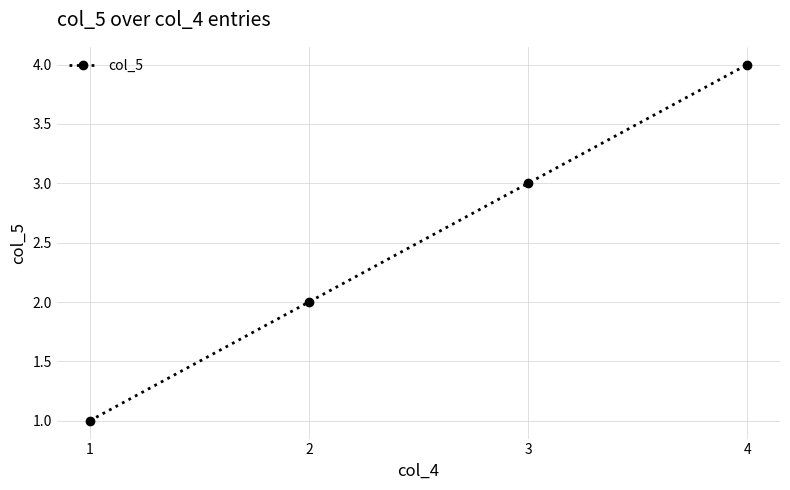

What is the sum of the values at 4 and 2?

6